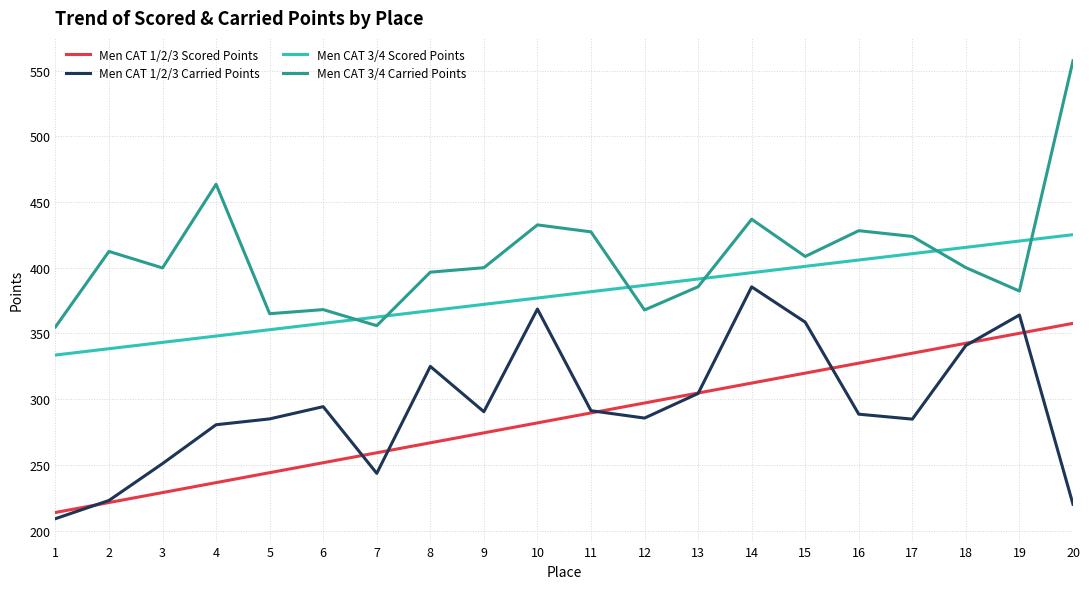

Which series has the largest range (max minus min)?

Men CAT 3/4 Carried Points